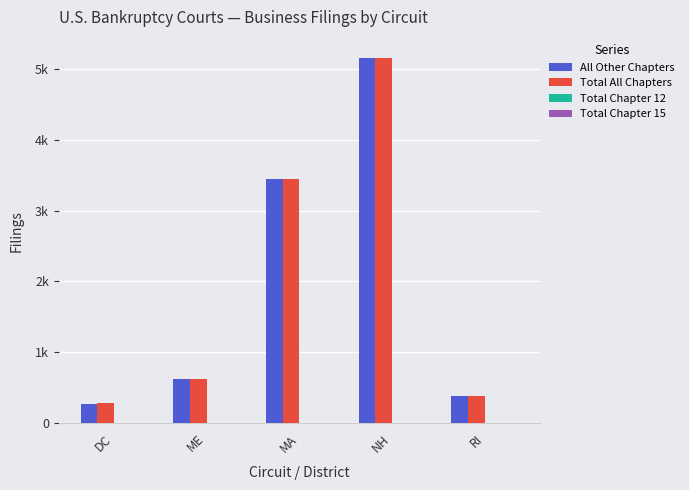

What is the difference between the highest and lowest values at MA?

3448